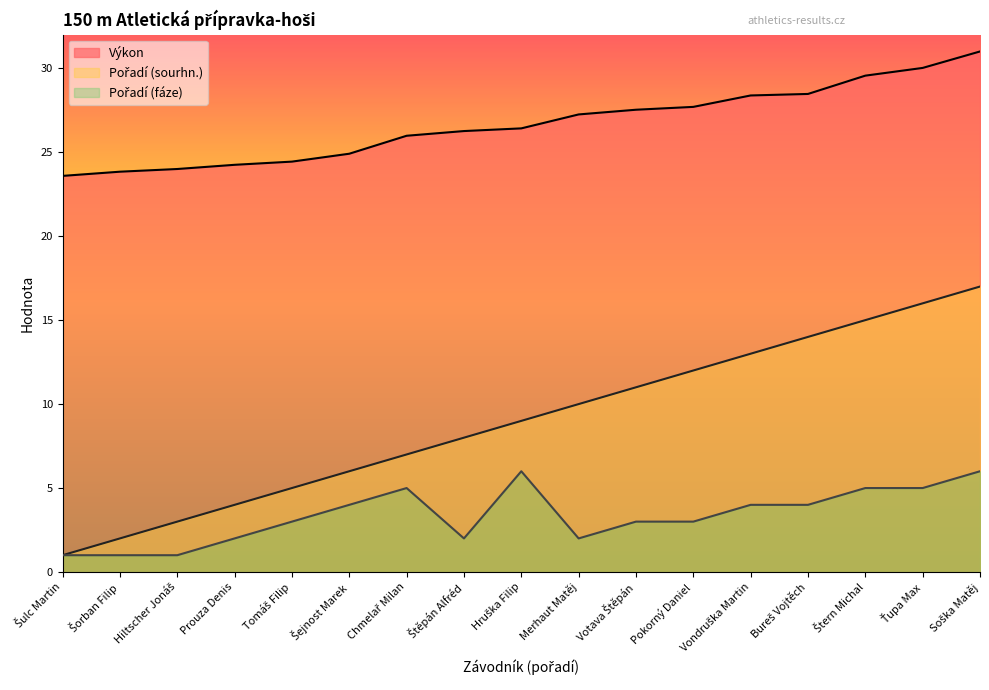

The value of Pořadí (sourhn.) at Štěpán Alfréd is 8.0. True or false?

True